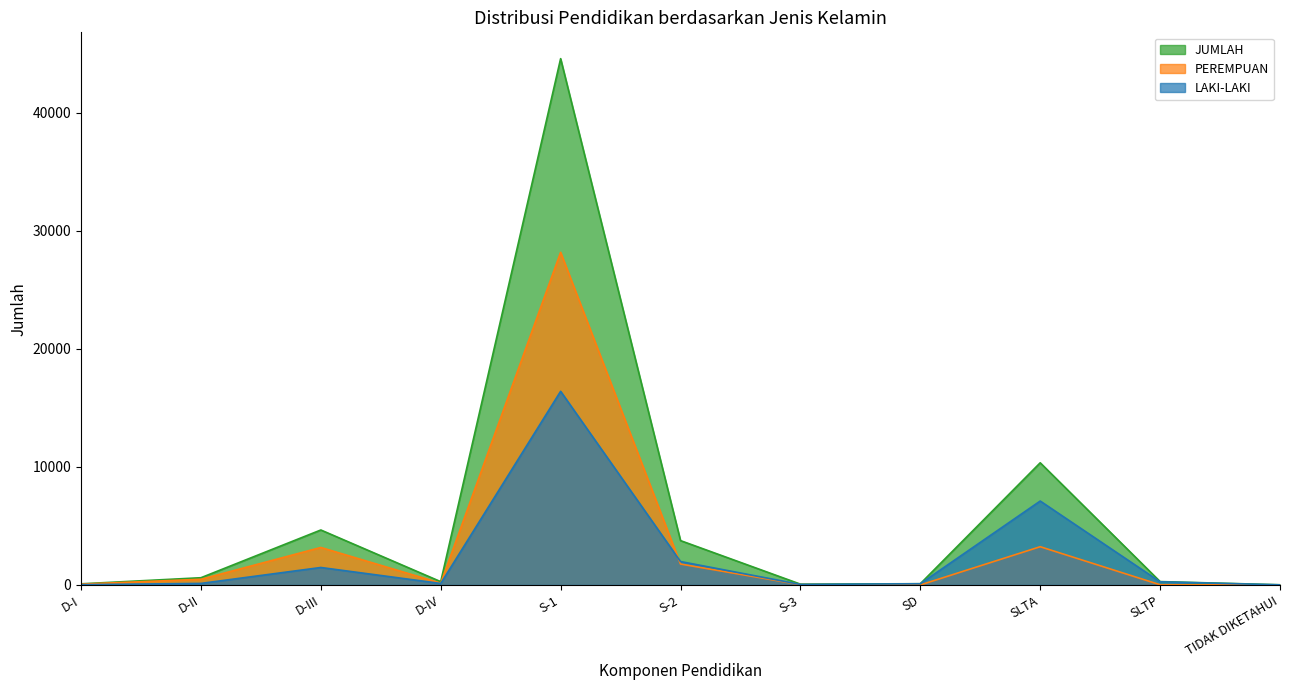

What is the sum of the PEREMPUAN values at S-1 and SLTP?

28203